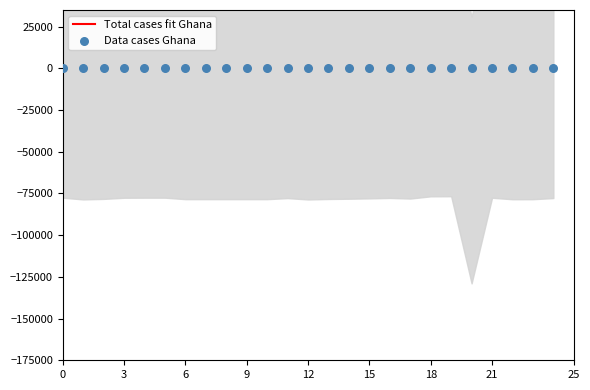

Which series contains the highest Y value?

Total cases fit Ghana